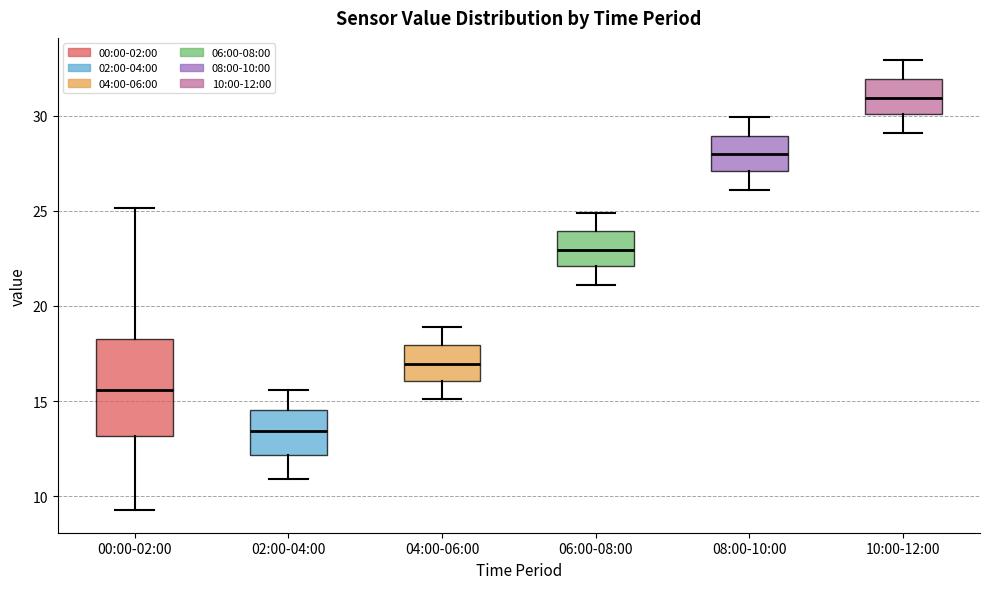

Which box has the highest median line?

10:00-12:00